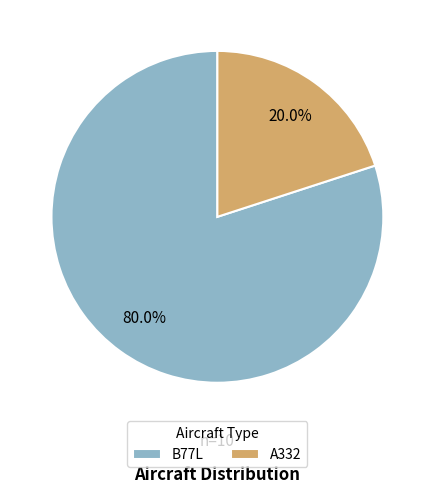

Count the number of slices in the pie.

2